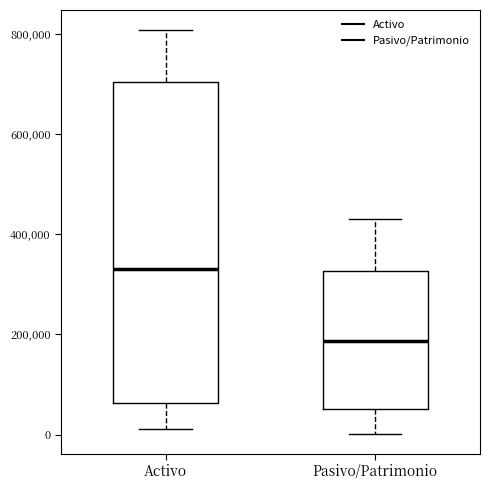

Which box's median line is the lowest?

Pasivo/Patrimonio